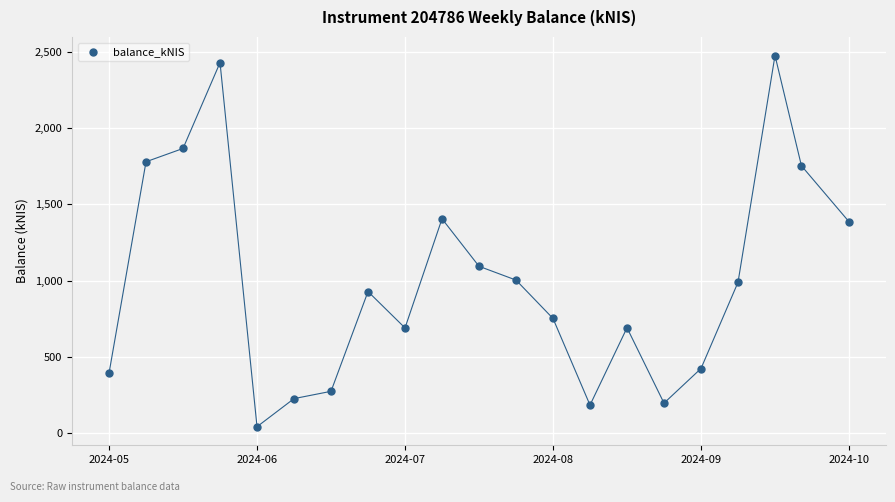

What is the range of Y values (max minus min)?

2437.1